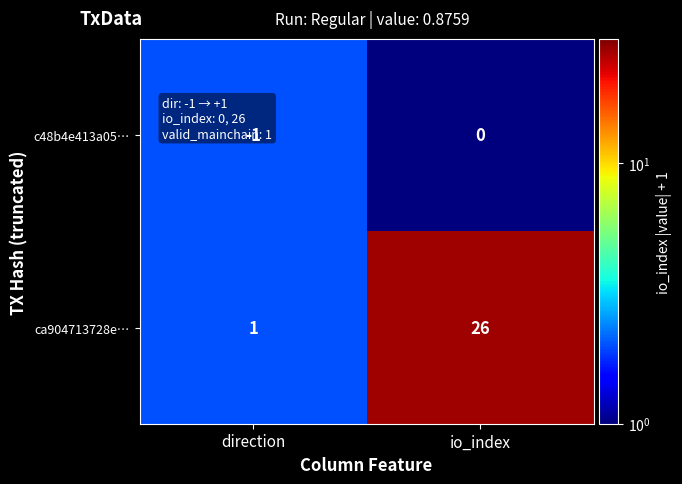

Which series changed the most between direction and io_index?

ca904713728e…